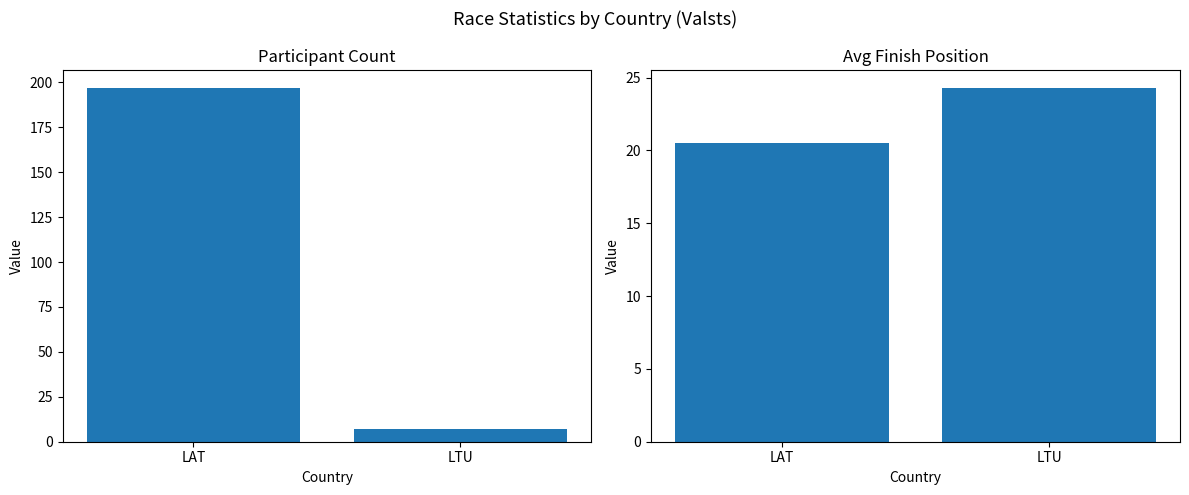

What position from the left is LAT?

1